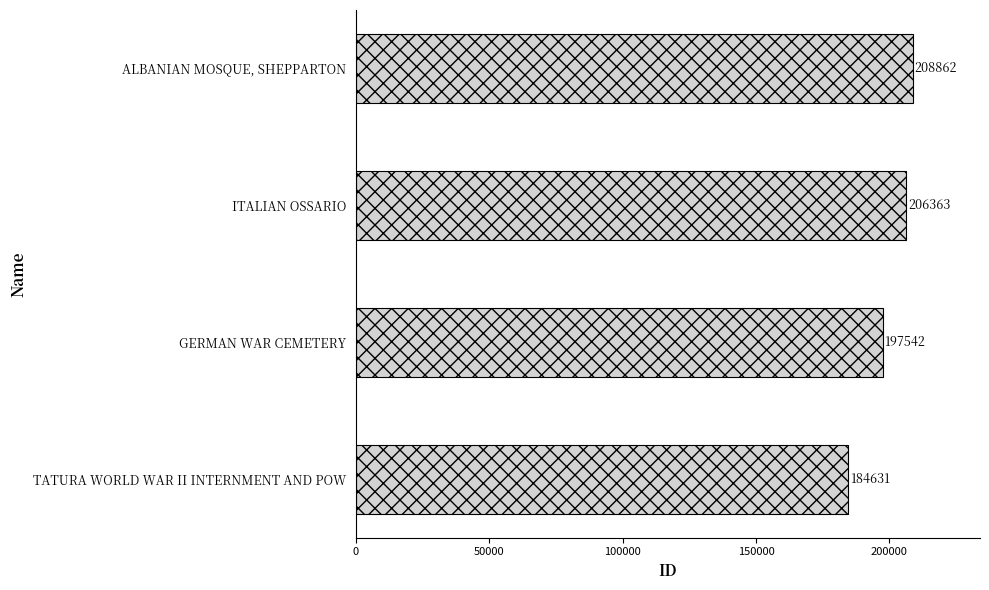

How many bars are there in total?

4